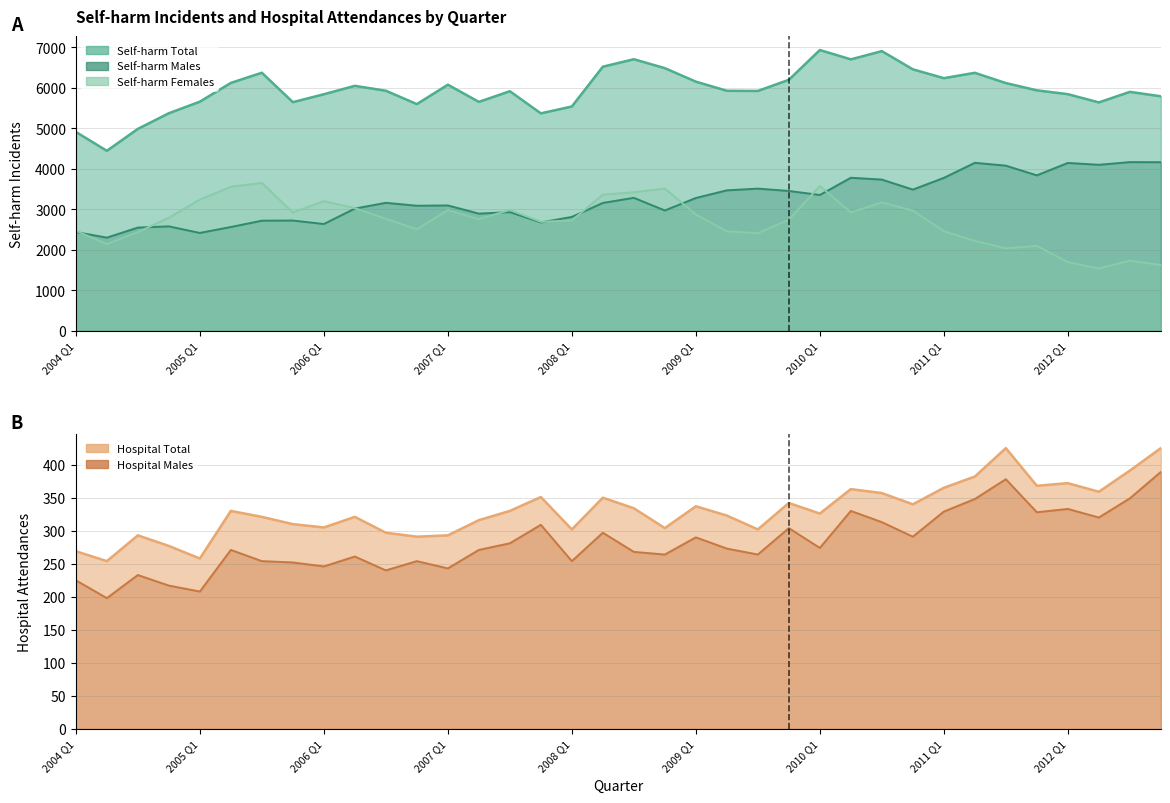

How many lines are shown in the chart?

5